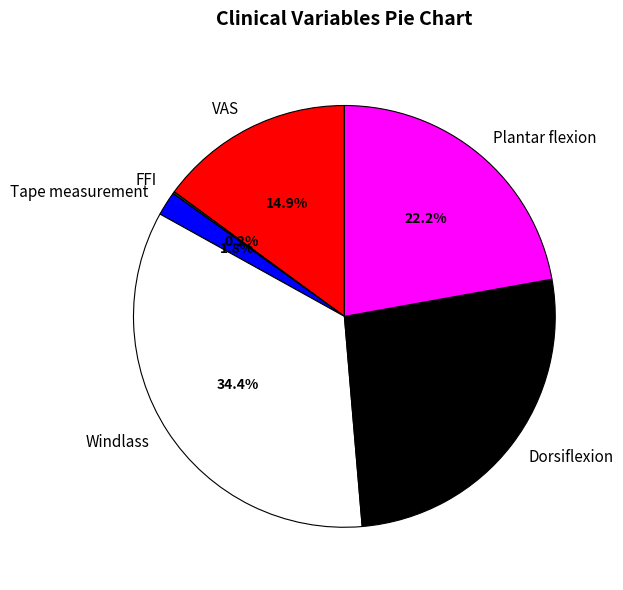

Which has a higher value, Plantar flexion or VAS?

Plantar flexion